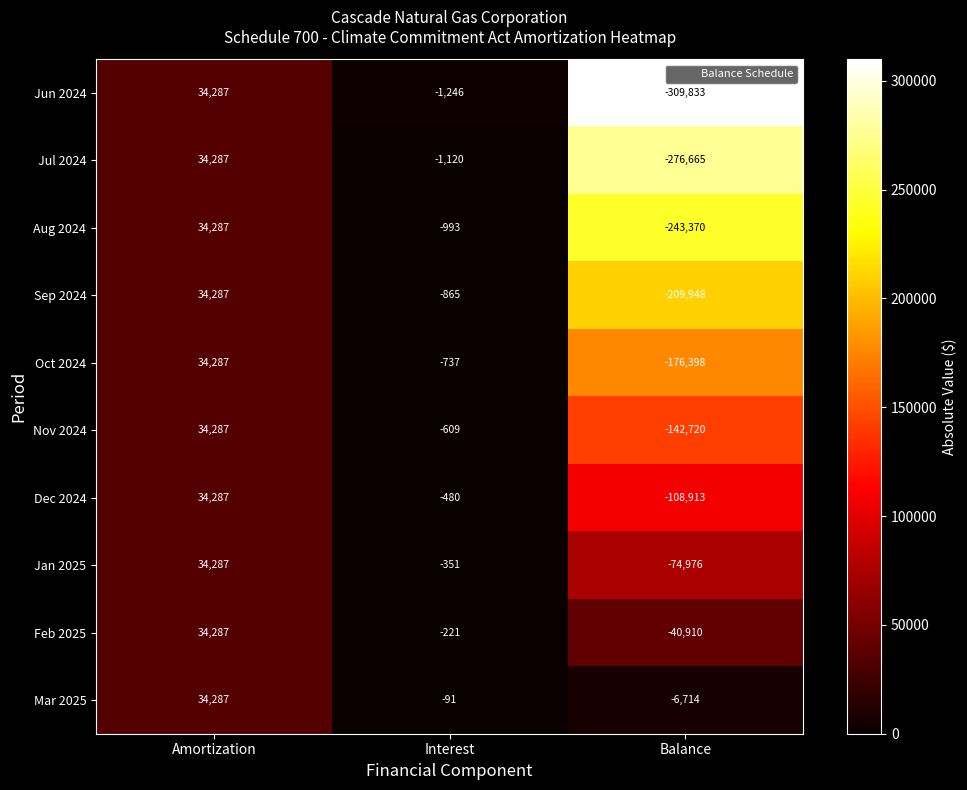

Reading right to left, what are all the values shown in this chart?

Jun 2024: Balance=-309833	Interest=-1246	Amortization=34287
Jul 2024: Balance=-276665	Interest=-1120	Amortization=34287
Aug 2024: Balance=-243370	Interest=-993	Amortization=34287
Sep 2024: Balance=-209948	Interest=-865	Amortization=34287
Oct 2024: Balance=-176398	Interest=-737	Amortization=34287
Nov 2024: Balance=-142720	Interest=-609	Amortization=34287
Dec 2024: Balance=-108913	Interest=-480	Amortization=34287
Jan 2025: Balance=-74976	Interest=-351	Amortization=34287
Feb 2025: Balance=-40910	Interest=-221	Amortization=34287
Mar 2025: Balance=-6714	Interest=-91	Amortization=34287